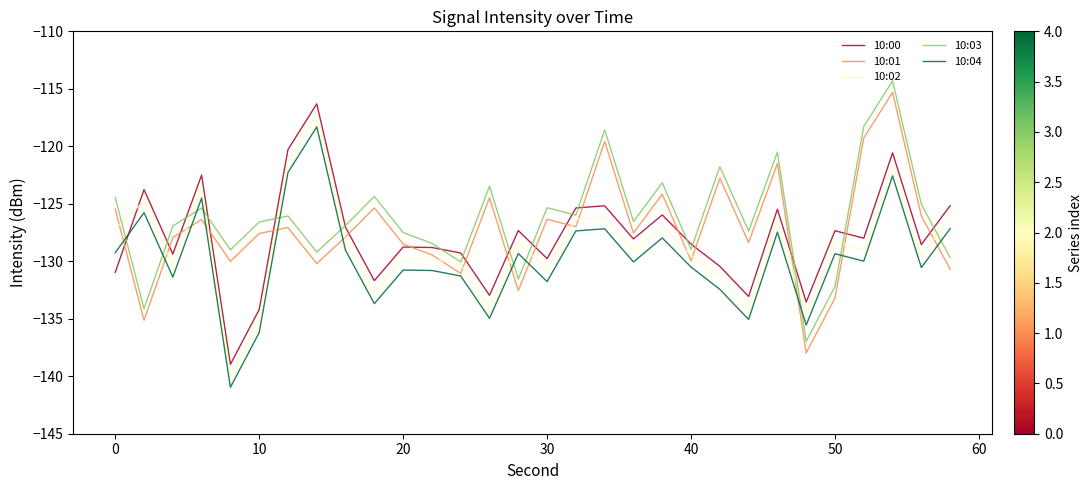

How many lines are shown in the chart?

5